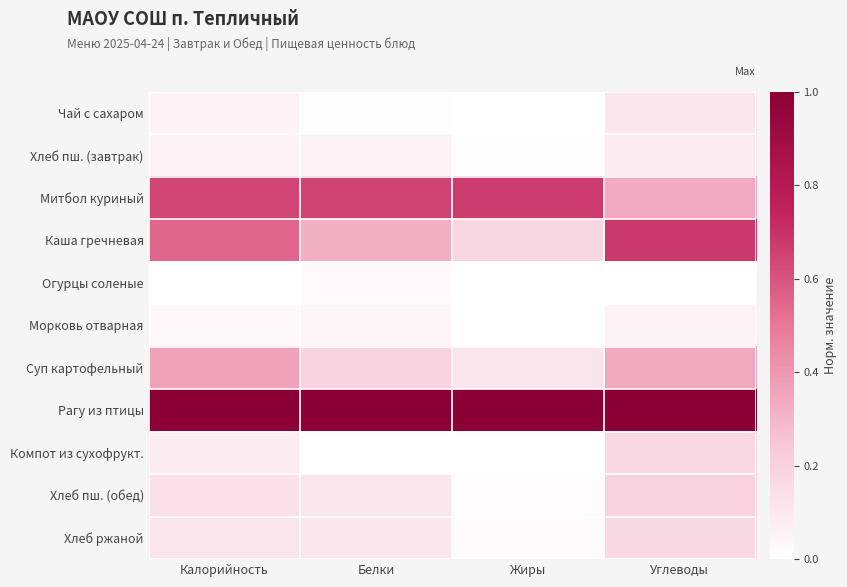

At Белки, list the series in order from largest to smallest.

Рагу из птицы, Митбол куриный, Каша гречневая, Суп картофельный, Хлеб пш. (обед), Хлеб ржаной, Хлеб пш. (завтрак), Морковь отварная, Огурцы соленые, Чай с сахаром, Компот из сухофрукт.